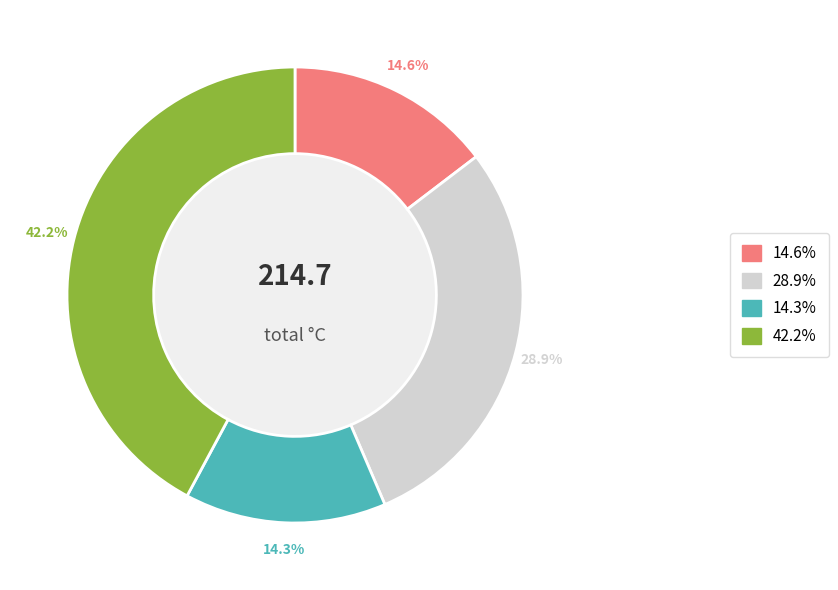

Does any single category account for the majority?

No